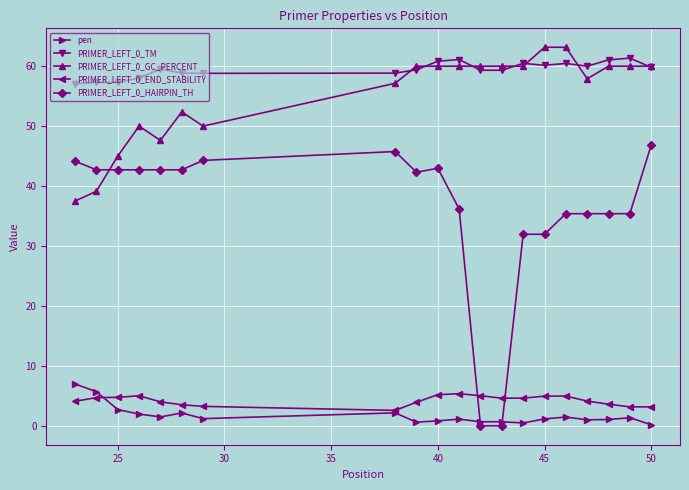

True or false: PRIMER_LEFT_0_TM and PRIMER_LEFT_0_END_STABILITY cross at least once.

False